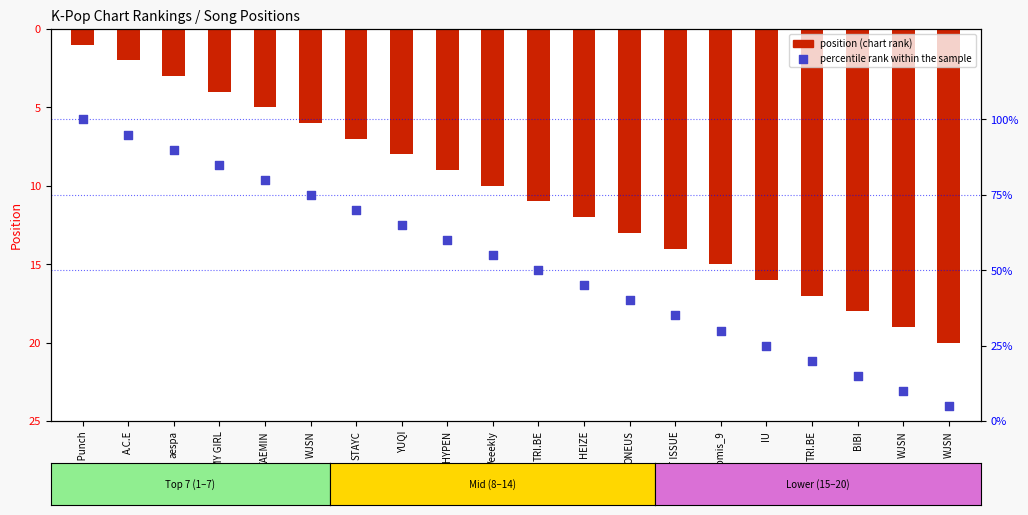

Is the value of percentile rank within the sample at ONEUS greater than the value of Position at STAYC?

Yes